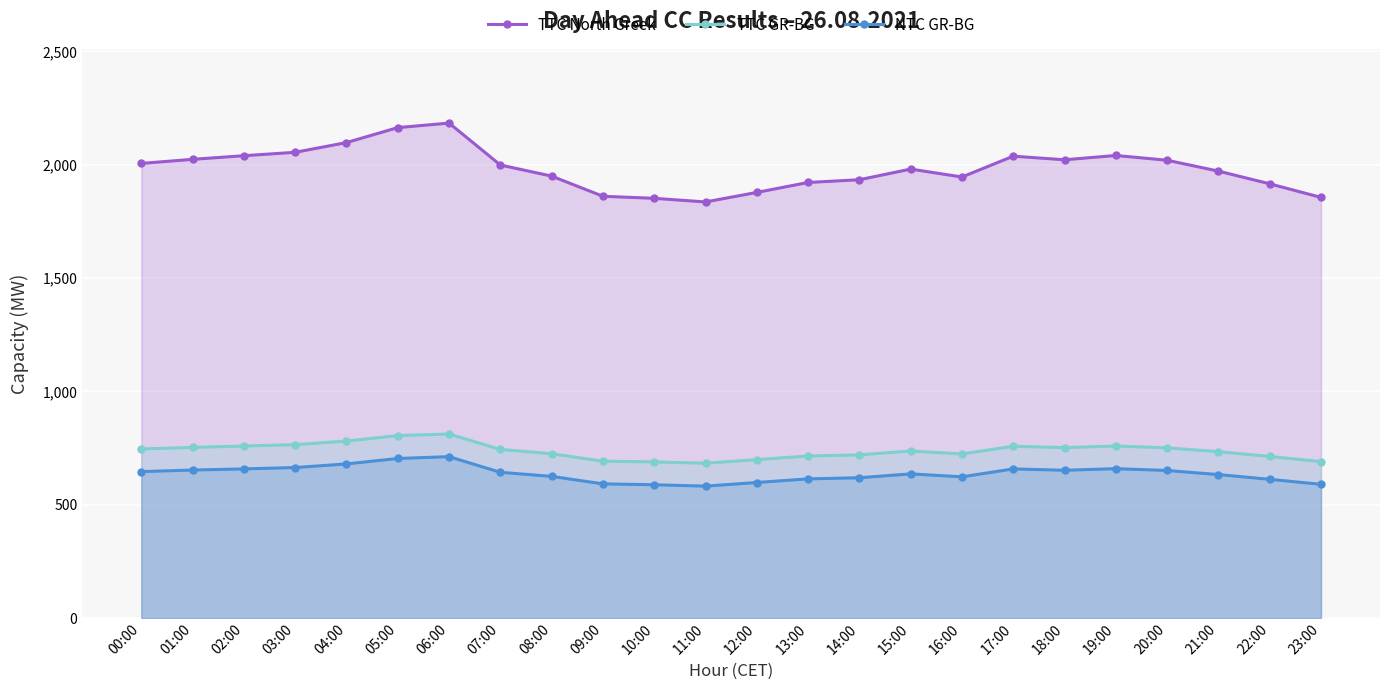

What is the smallest value displayed?

582